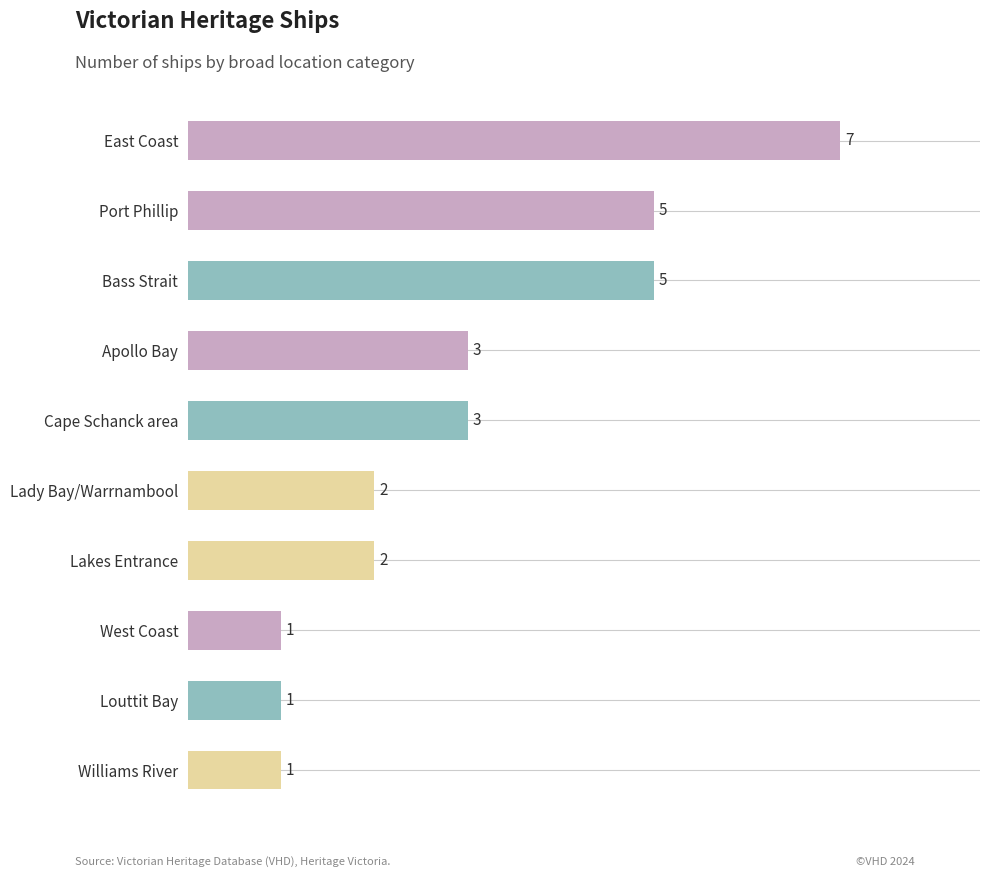

How many categories are shown in the chart?

10